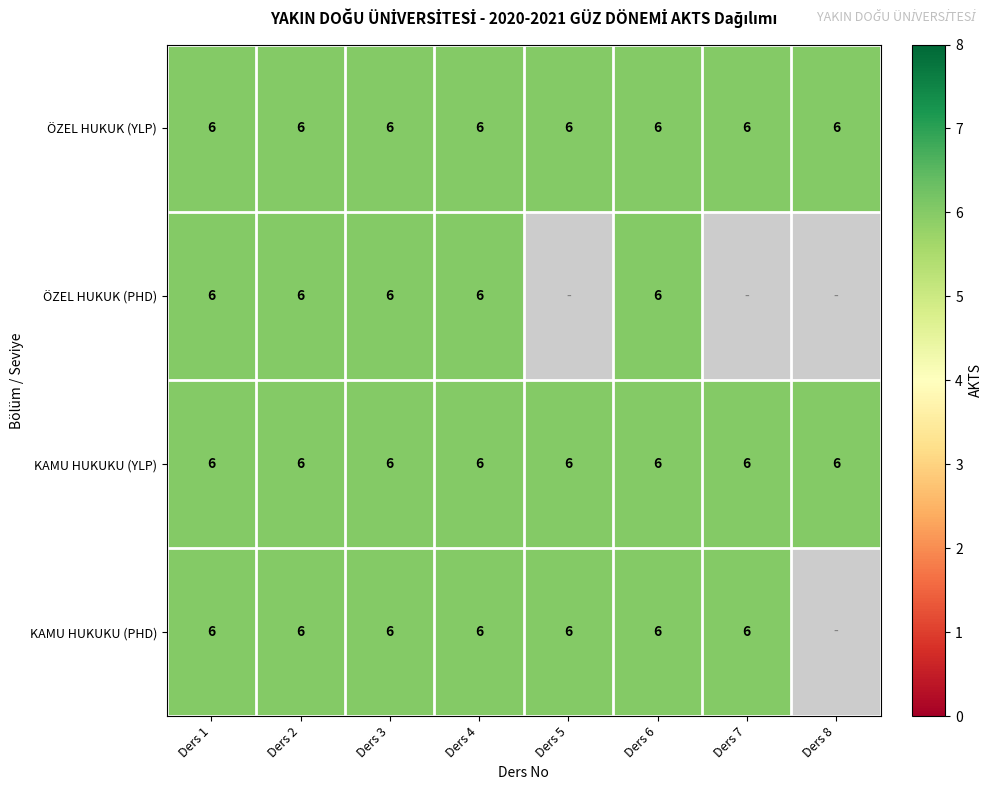

List the series in order of their peak value, highest first.

ÖZEL HUKUK (YLP), ÖZEL HUKUK (PHD), KAMU HUKUKU (YLP), KAMU HUKUKU (PHD)